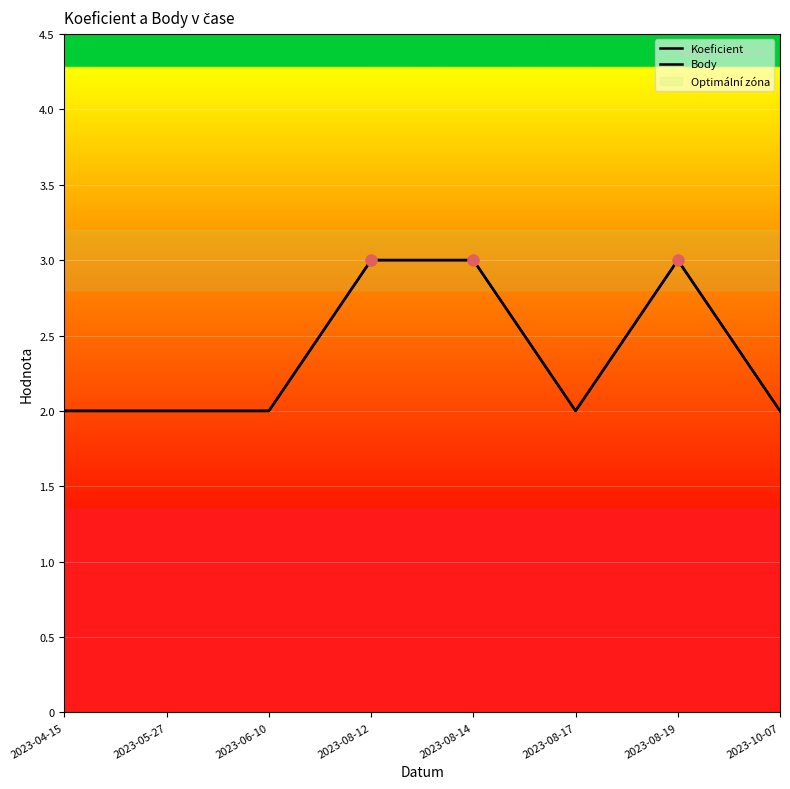

Does the chart have visible grid lines?

Yes